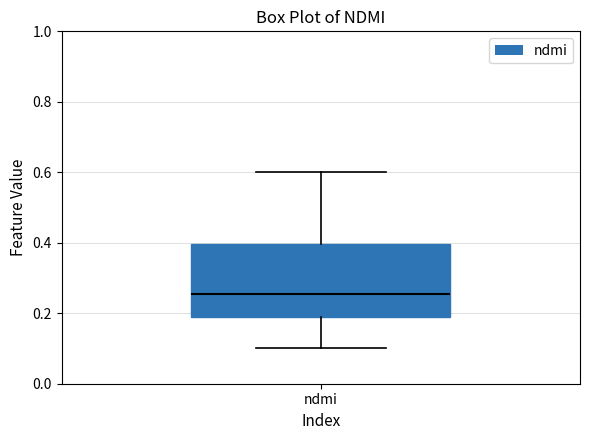

Transcribe this box plot: give where the median line is, the range the box spans, and where the two whiskers end, as read against the y-axis. The values are not printed on the chart, so give them approximately, as read against the axis.

median 0.26, box 0.20 to 0.40, whiskers 0.10 to 0.60